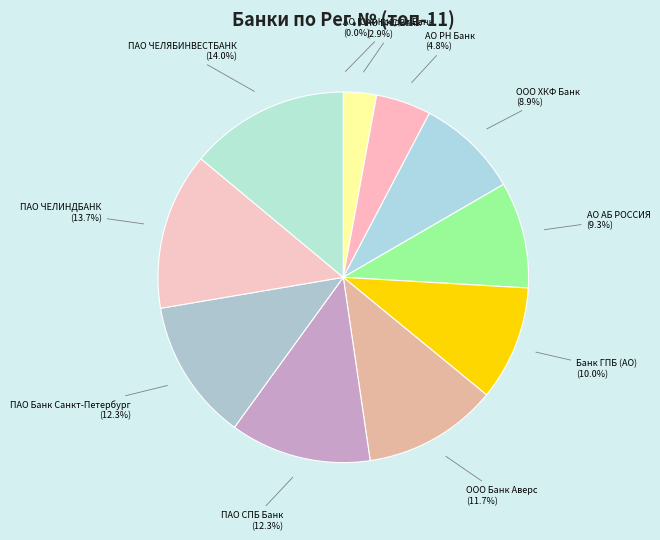

Between ПАО ЧЕЛЯБИНВЕСТБАНК and ООО Банк Аверс, which is larger?

ПАО ЧЕЛЯБИНВЕСТБАНК